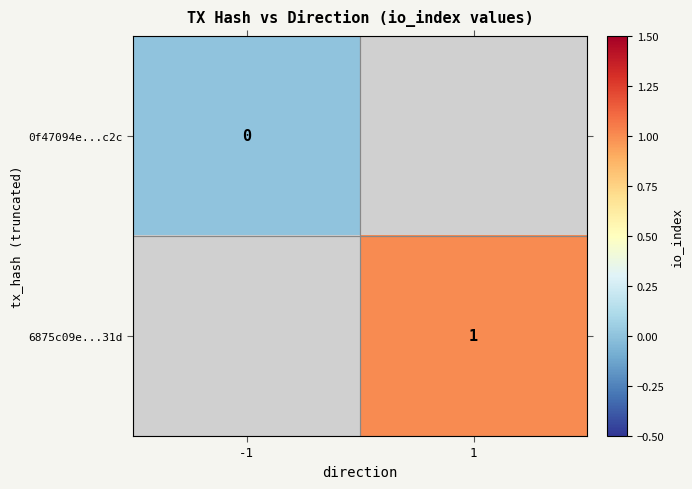

Rank the categories by 6875c09e...31d value from lowest to highest.

-1, 1